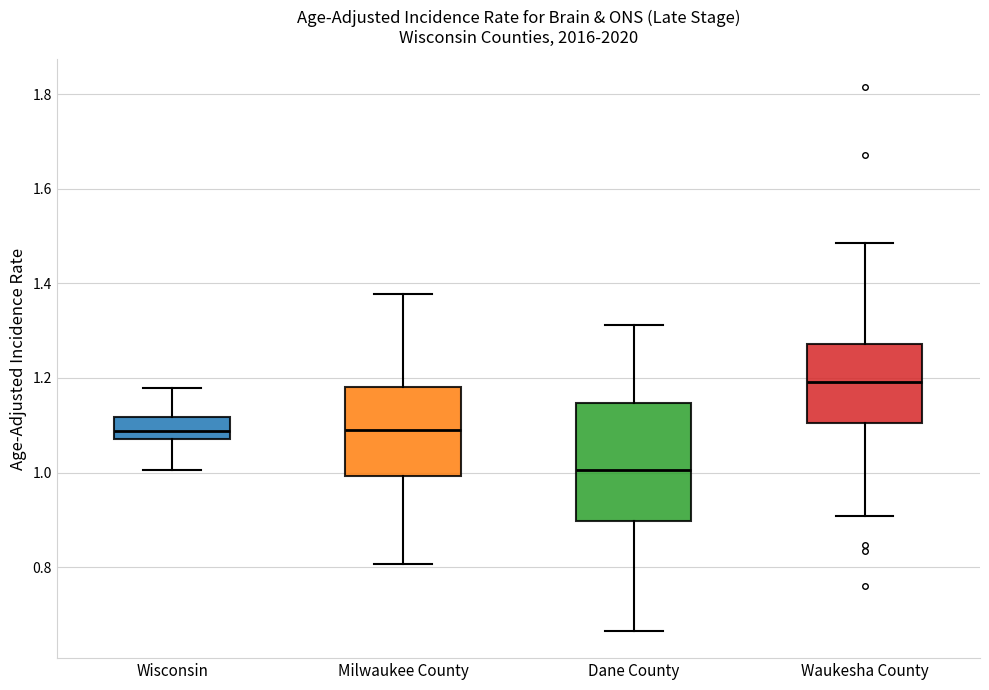

Reading left to right, transcribe this box plot: for each box, give where its median line is, the range the box spans, and where its two whiskers end, as read against the y-axis. The values are not printed on the chart, so give them approximately, as read against the axis.

Wisconsin: median 1.08 (inside the box), box 1.08 to 1.12, whiskers 1.00 to 1.18
Milwaukee County: median 1.10, box 1.00 to 1.18, whiskers 0.80 to 1.38
Dane County: median 1.00, box 0.90 to 1.14, whiskers 0.66 to 1.32
Waukesha County: median 1.20, box 1.10 to 1.28, whiskers 0.90 to 1.48